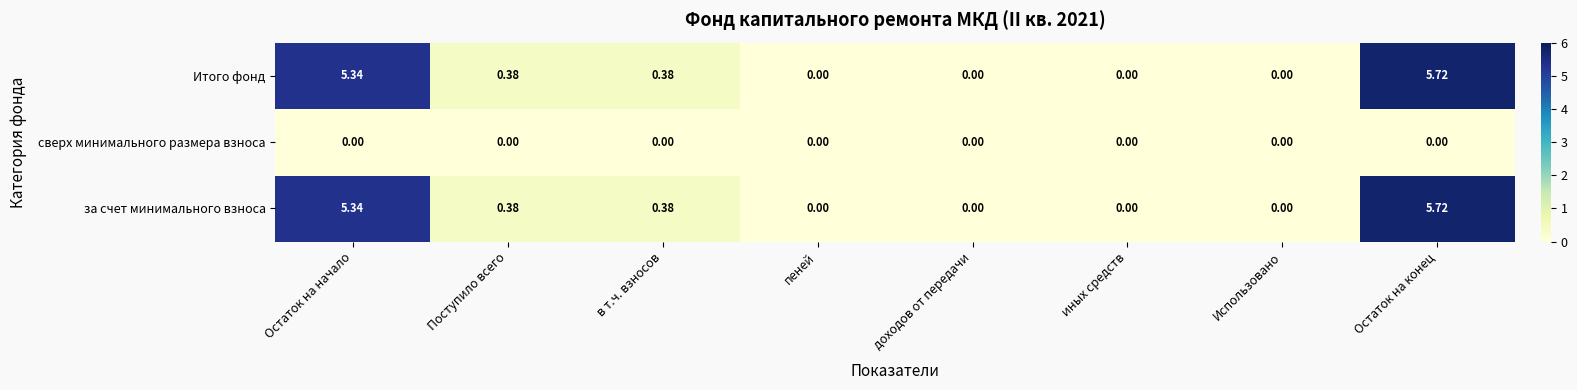

At which category is the sum across all series the highest?

Остаток на конец